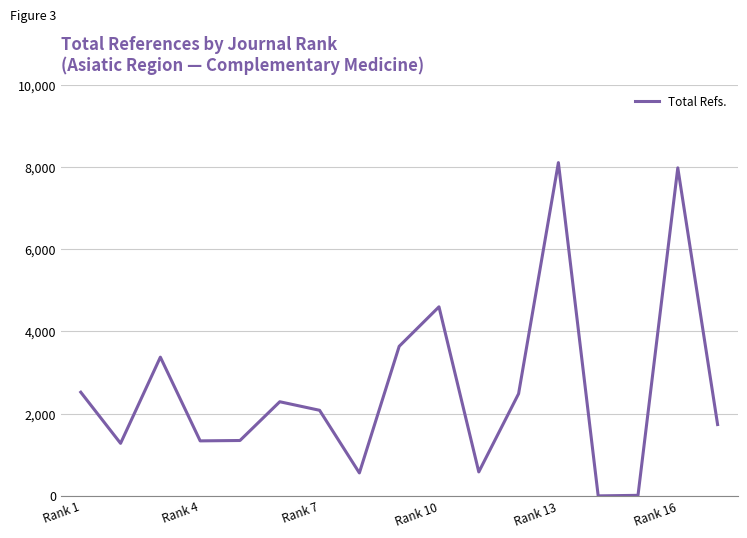

What is the difference between the maximum and minimum values?

8107